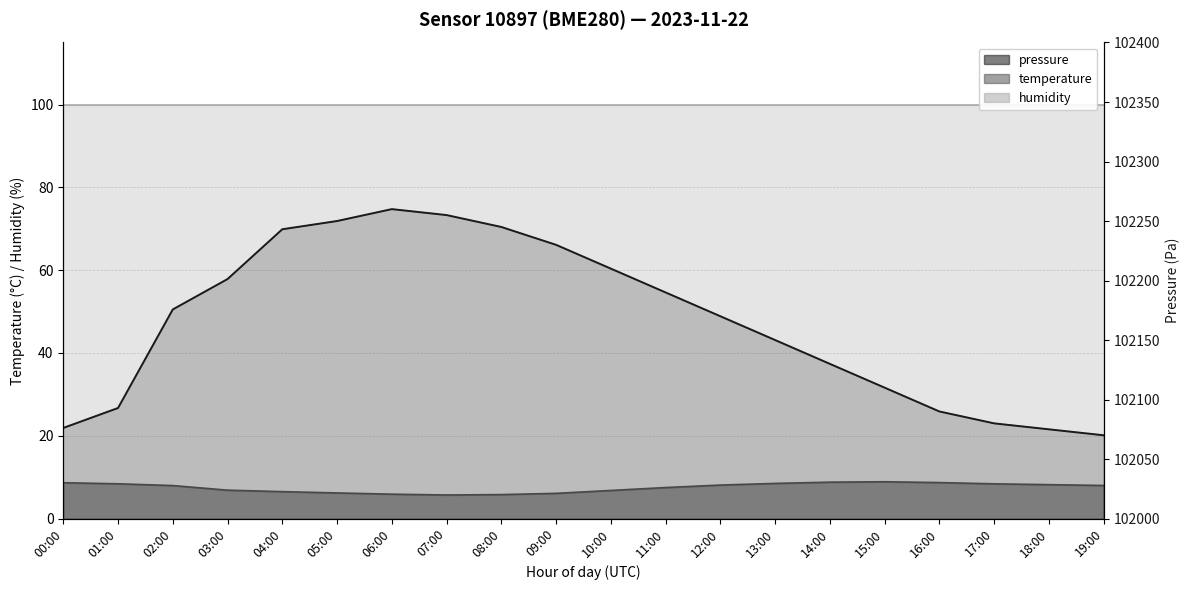

The temperature series shows 8.7 at 16:00. True or false?

True